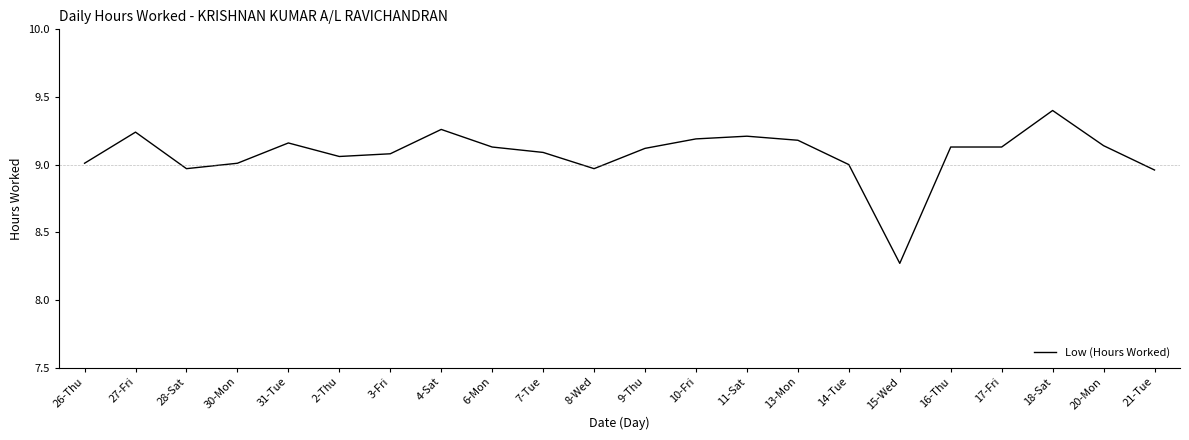

Does the chart have visible grid lines?

No